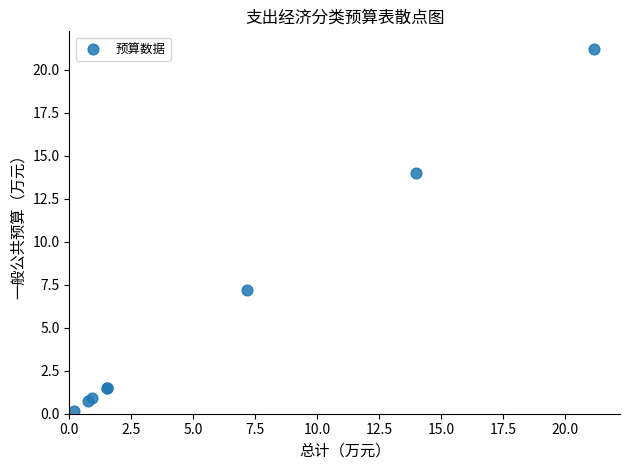

What Y value in the scatter plot is closest to 10?

7.2